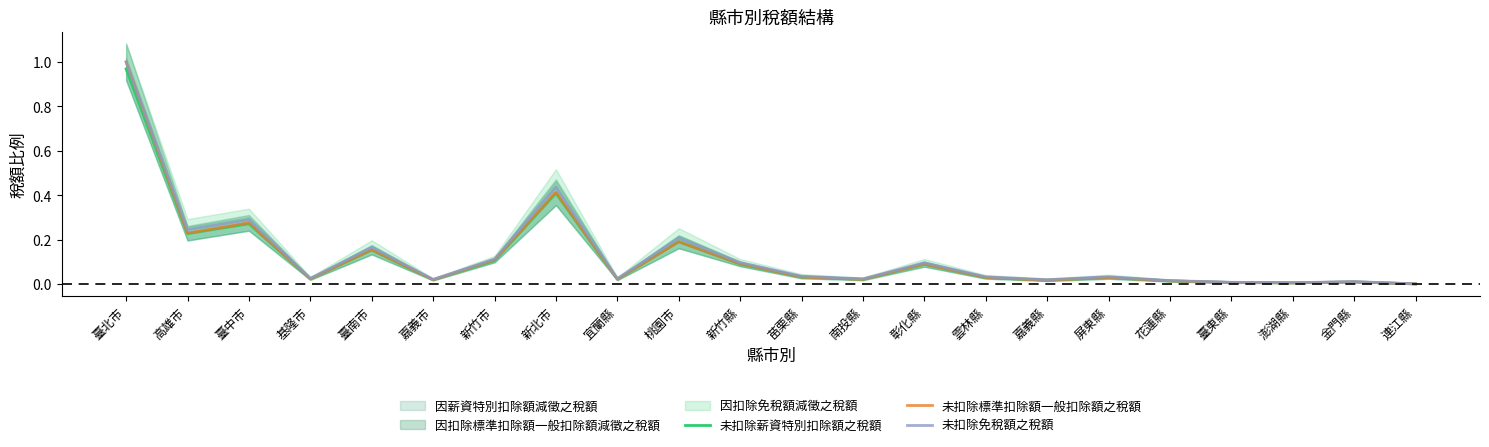

What is the difference between the maximum and minimum values in the 未扣除標準扣除額一般扣除額之稅額 series?

1.0